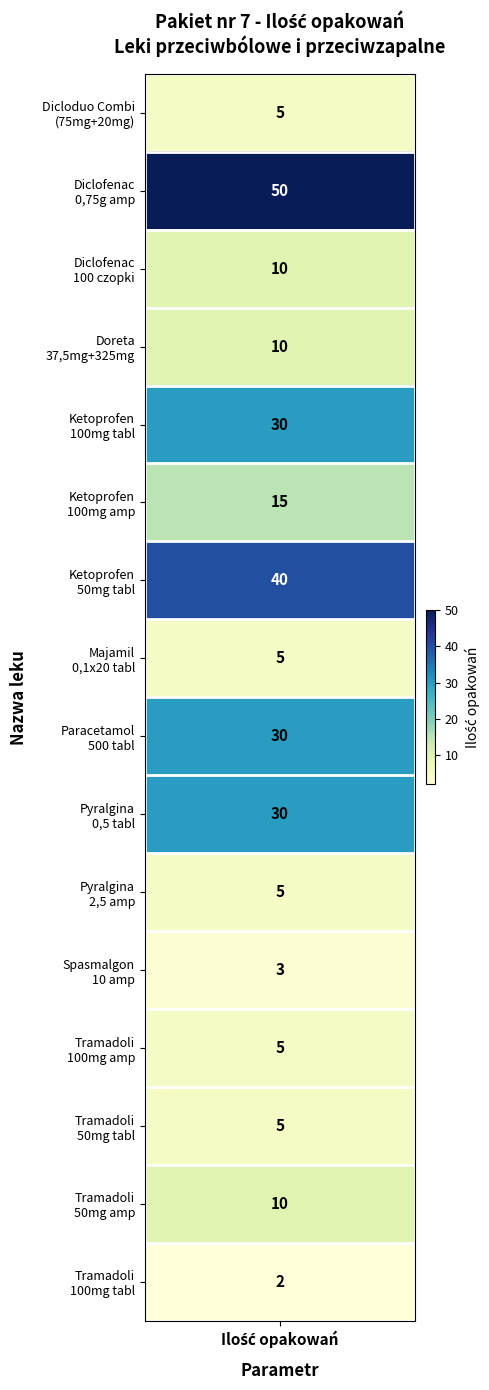

Is it true that Ketoprofen 100 mg/2 ml x 10 amp equals -8 at 2?

False